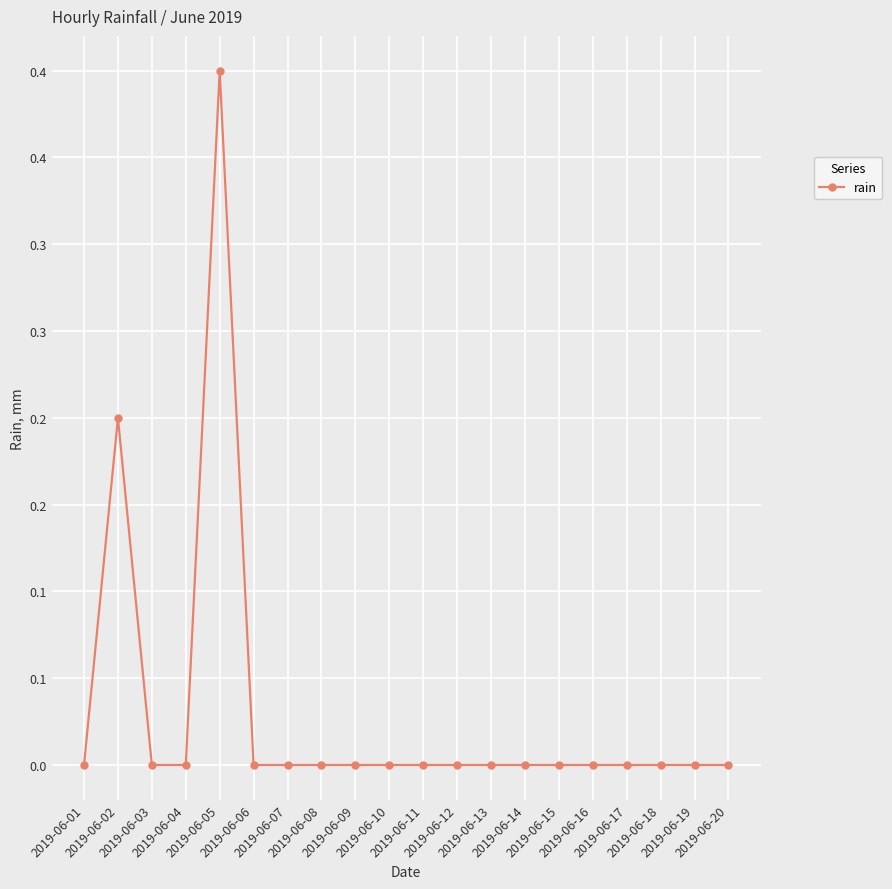

Which category has the highest value across all series?

2019-06-05